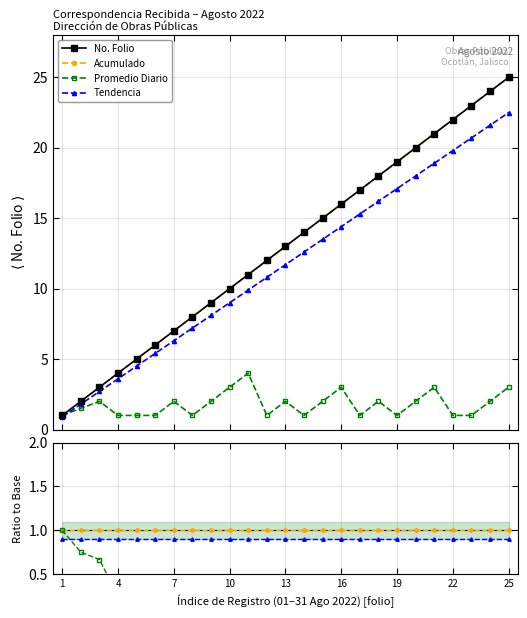

The value of Prom. Diario at 22 is 0.0. True or false?

False